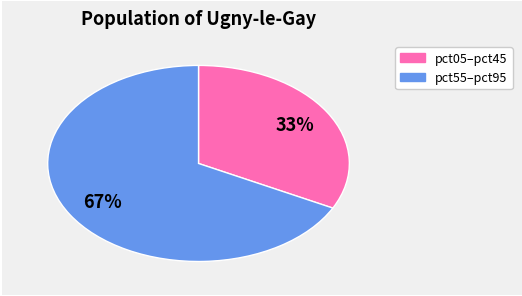

Is there a majority slice in this chart?

Yes